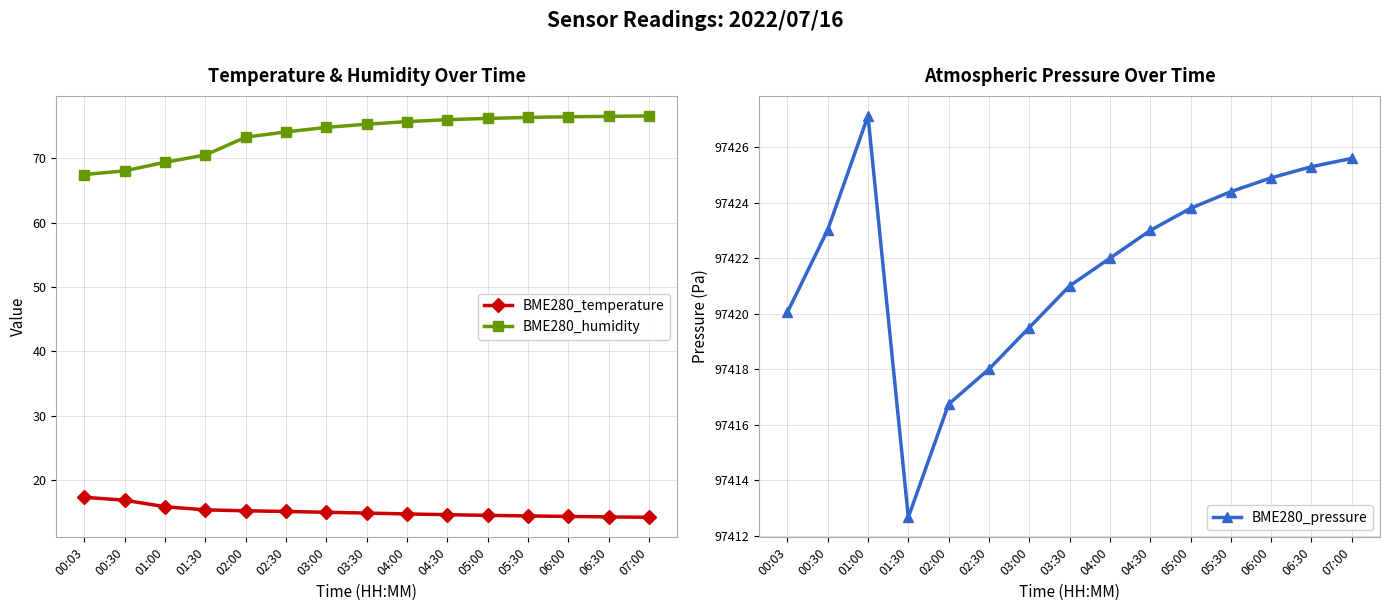

How many categories are shown in the chart?

15